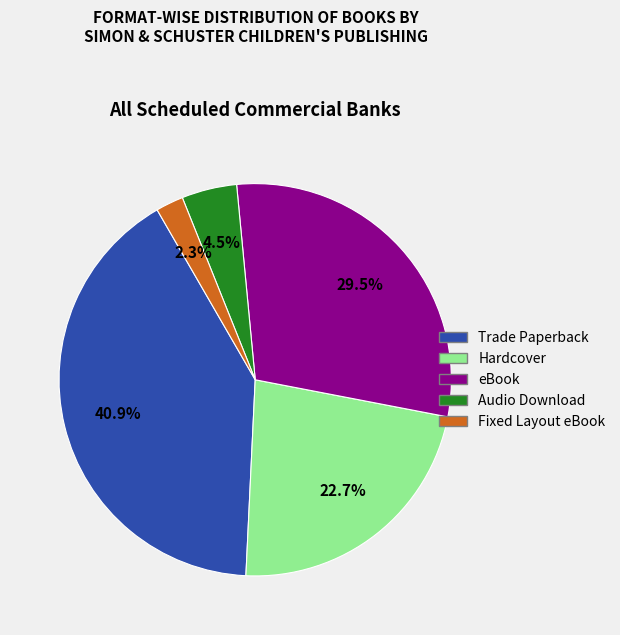

Combined, do Audio Download and Hardcover account for over 50%?

No